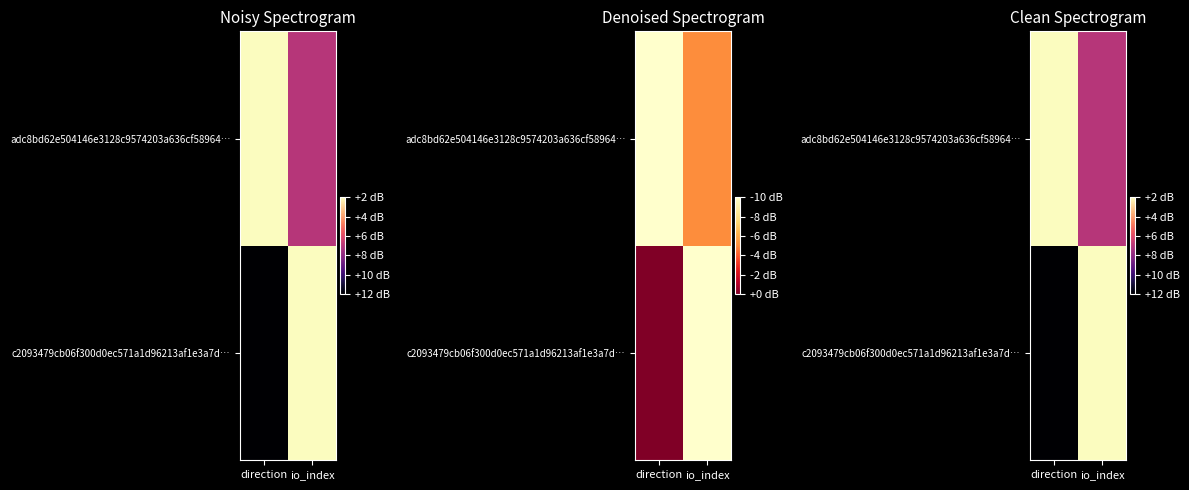

Which has a higher value, io_index or direction?

io_index